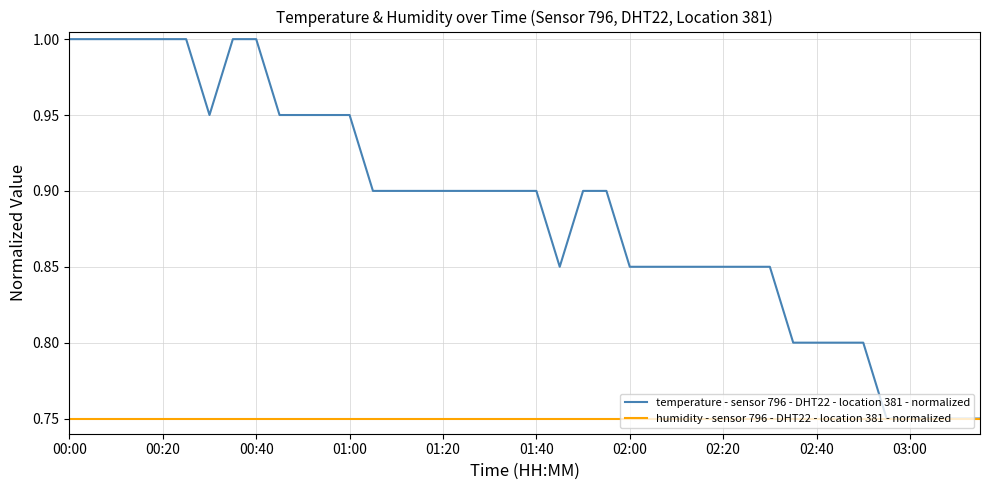

Which series has the largest range (max minus min)?

temperature - sensor 796 - DHT22 - location 381 - normalized